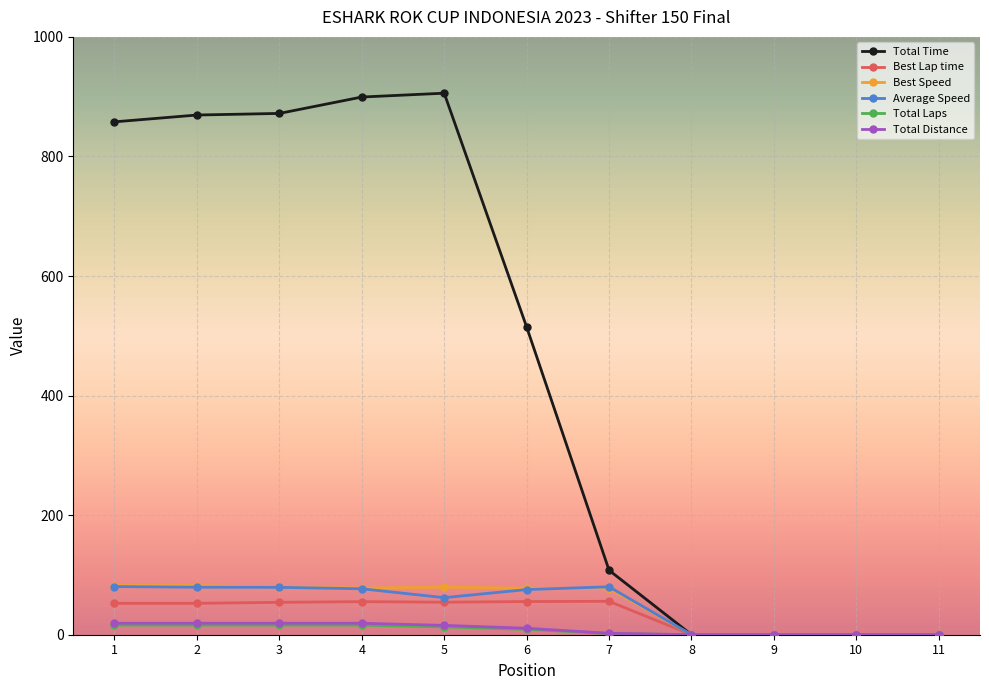

Between 2 and 10, which series saw the biggest shift?

Total Time